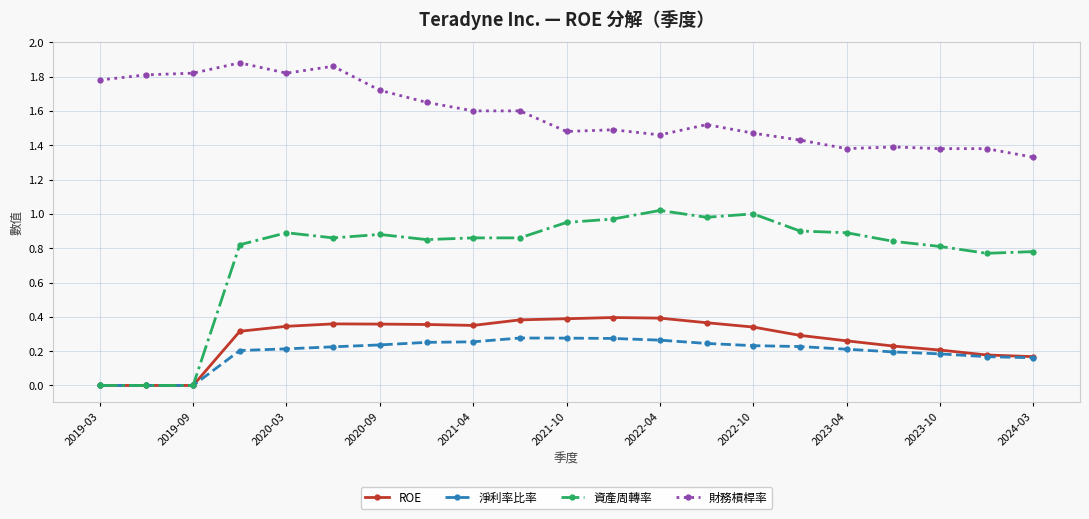

List the series in order of their peak value, lowest first.

淨利率比率, ROE, 資產周轉率, 財務槓桿率